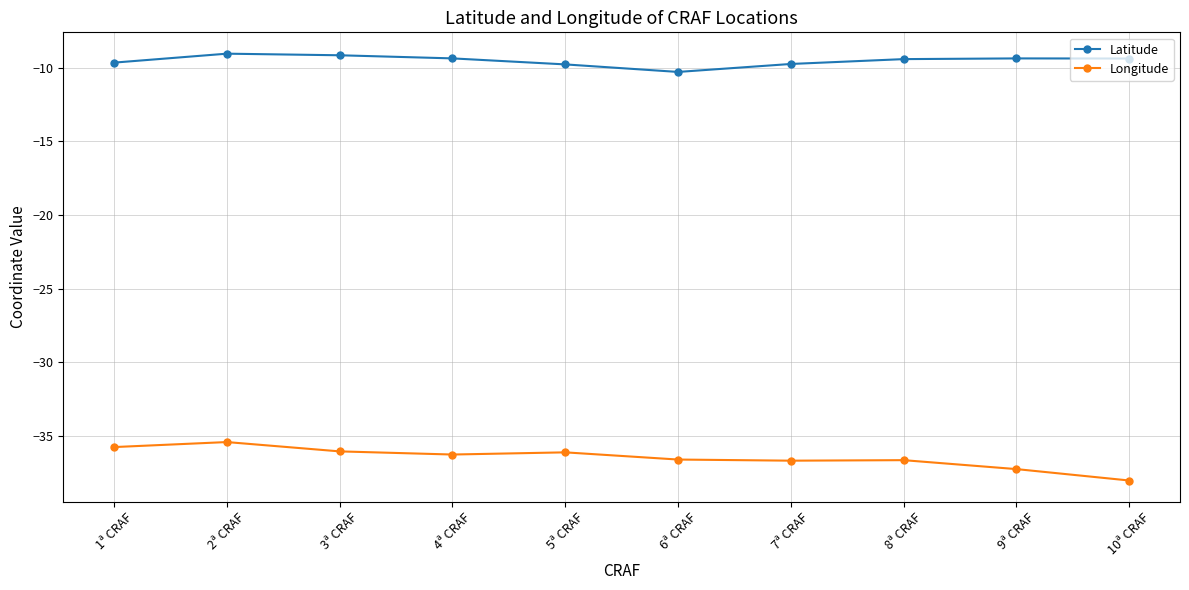

What position from the right is 5ª CRAF?

6